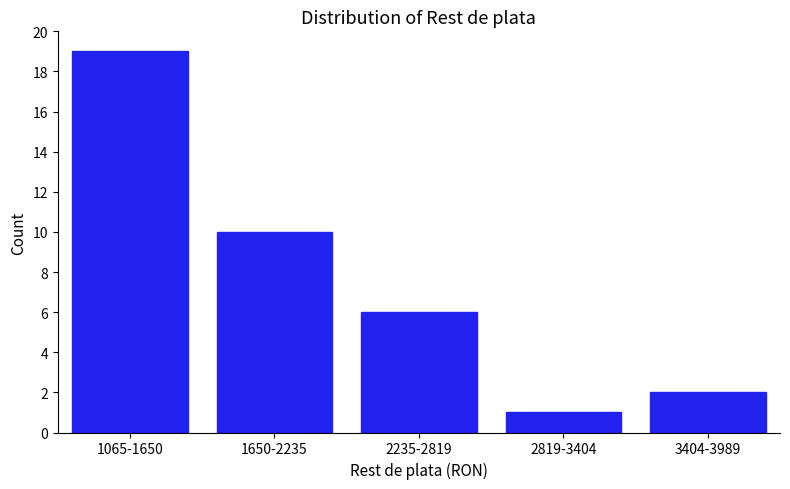

Reading right to left, transcribe all the data shown in this chart.

3404-3989=2	2819-3404=1	2235-2819=6	1650-2235=10	1065-1650=19